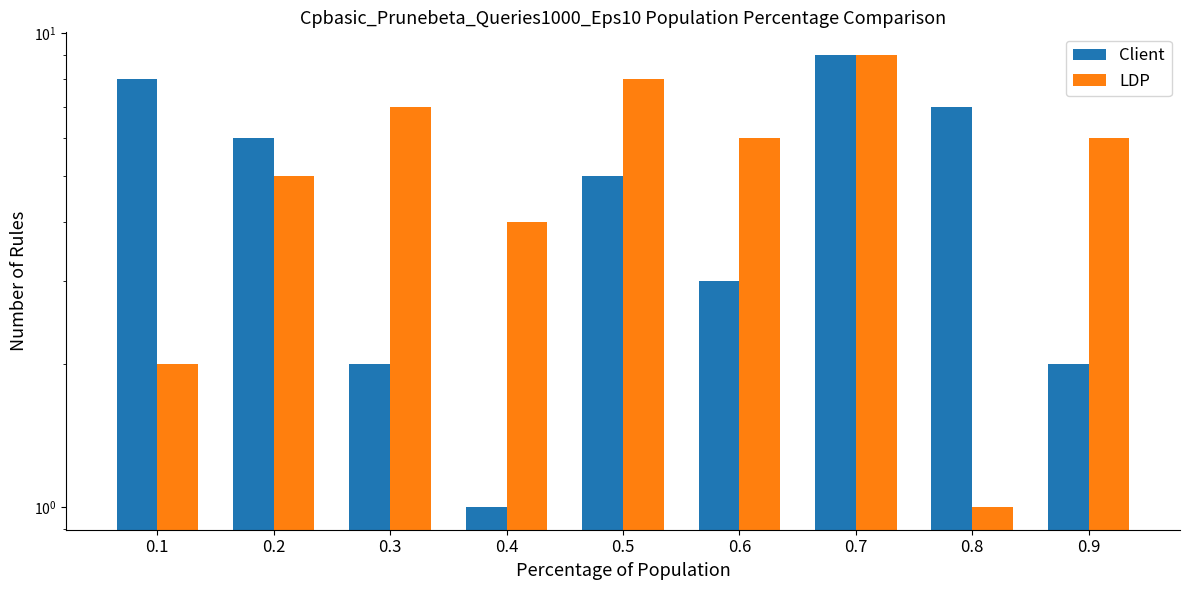

The LDP series shows 1 at 0.8. True or false?

False